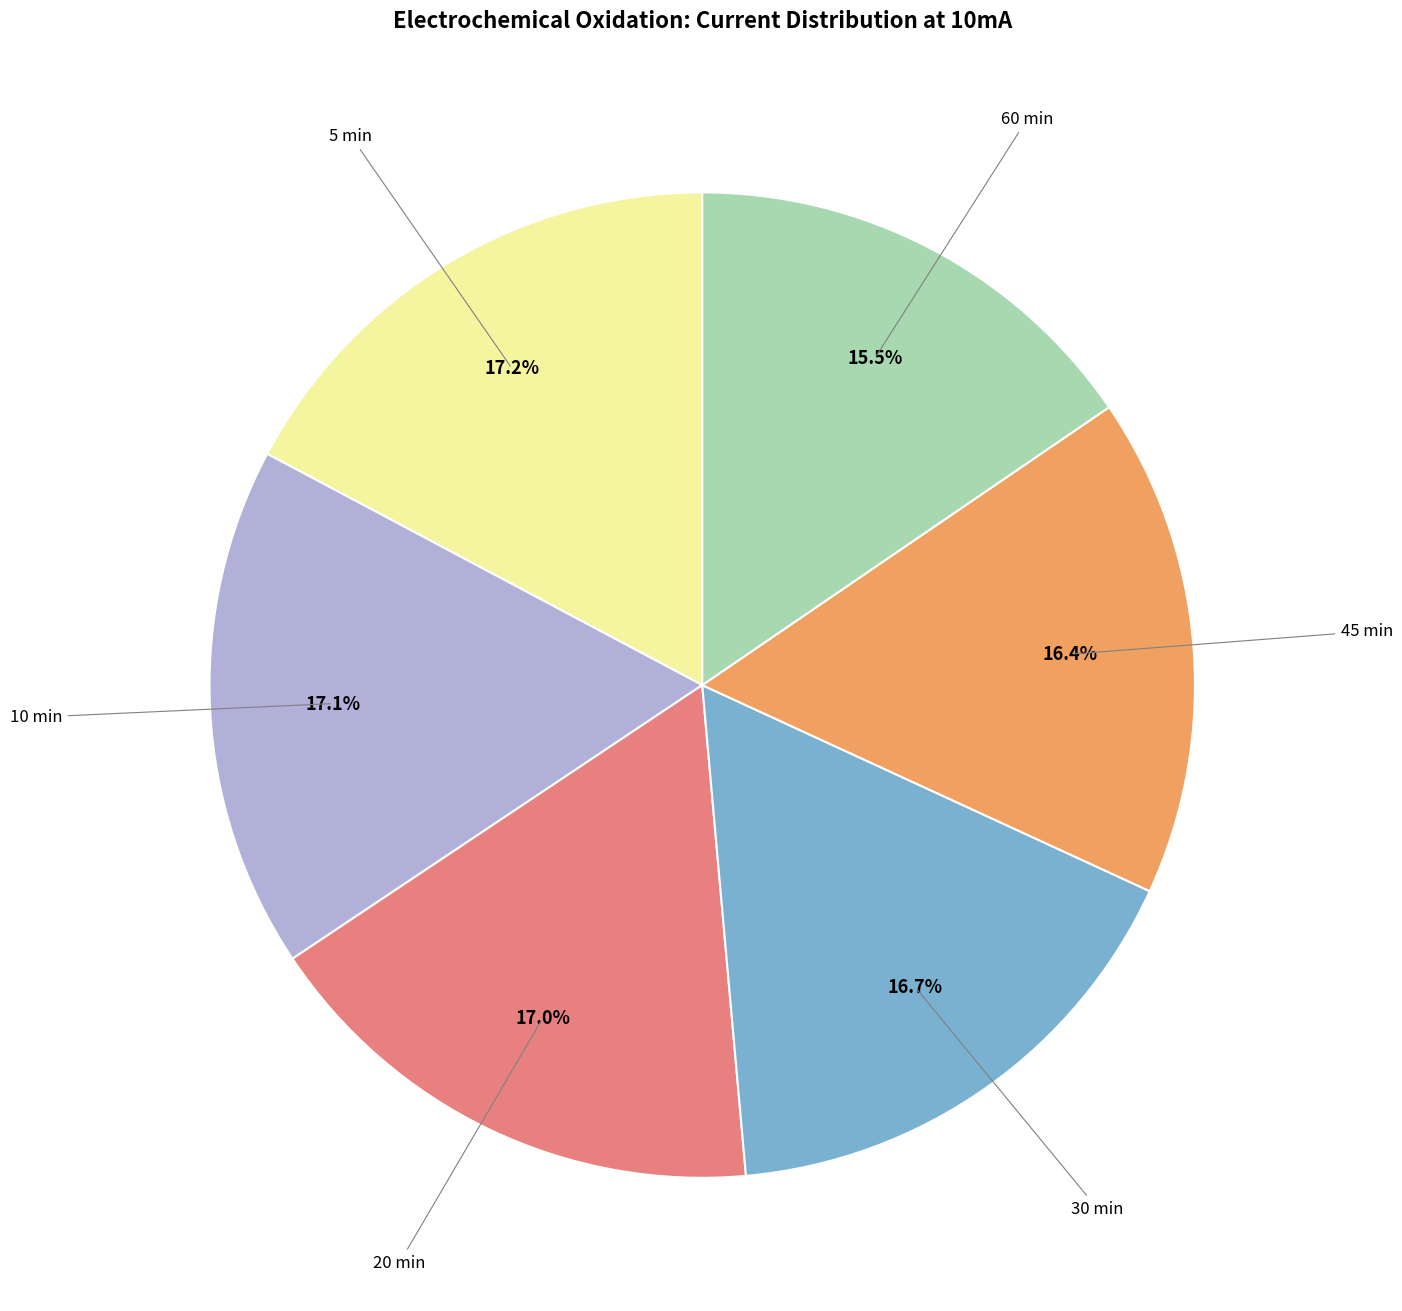

Is there any slice that represents more than half of the pie?

No